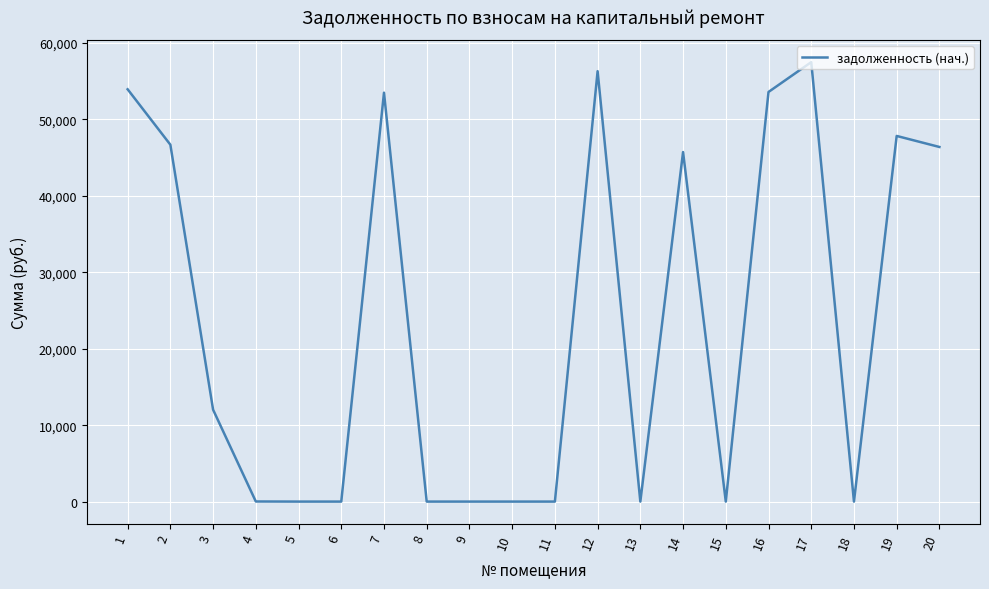

How many lines are shown in the chart?

1